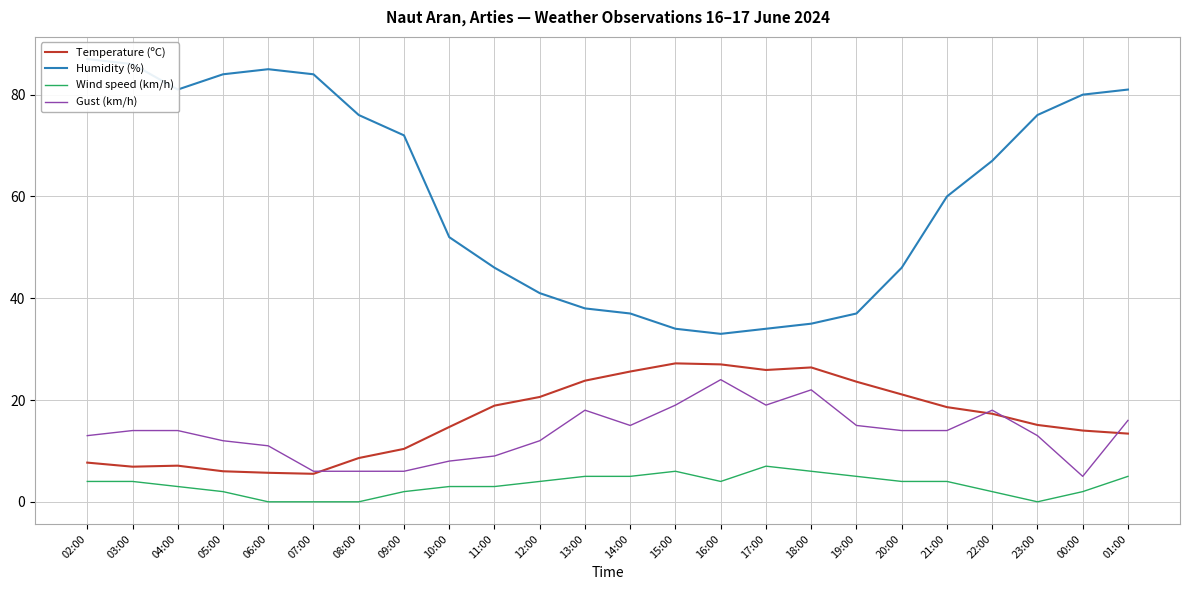

Reading right to left, transcribe all the data shown in this chart.

Temperature (ºC): 01:00=13.4	00:00=14.0	23:00=15.1	22:00=17.3	21:00=18.6	20:00=21.1	19:00=23.6	18:00=26.4	17:00=25.9	16:00=27.0	15:00=27.2	14:00=25.6	13:00=23.8	12:00=20.6	11:00=18.9	10:00=14.7	09:00=10.4	08:00=8.6	07:00=5.5	06:00=5.7	05:00=6.0	04:00=7.1	03:00=6.9	02:00=7.7
Humidity (%): 01:00=81.0	00:00=80.0	23:00=76.0	22:00=67.0	21:00=60.0	20:00=46.0	19:00=37.0	18:00=35.0	17:00=34.0	16:00=33.0	15:00=34.0	14:00=37.0	13:00=38.0	12:00=41.0	11:00=46.0	10:00=52.0	09:00=72.0	08:00=76.0	07:00=84.0	06:00=85.0	05:00=84.0	04:00=81.0	03:00=86.0	02:00=87.0
Wind speed (km/h): 01:00=5.0	00:00=2.0	23:00=0.0	22:00=2.0	21:00=4.0	20:00=4.0	19:00=5.0	18:00=6.0	17:00=7.0	16:00=4.0	15:00=6.0	14:00=5.0	13:00=5.0	12:00=4.0	11:00=3.0	10:00=3.0	09:00=2.0	08:00=0.0	07:00=0.0	06:00=0.0	05:00=2.0	04:00=3.0	03:00=4.0	02:00=4.0
Gust (km/h): 01:00=16.0	00:00=5.0	23:00=13.0	22:00=18.0	21:00=14.0	20:00=14.0	19:00=15.0	18:00=22.0	17:00=19.0	16:00=24.0	15:00=19.0	14:00=15.0	13:00=18.0	12:00=12.0	11:00=9.0	10:00=8.0	09:00=6.0	08:00=6.0	07:00=6.0	06:00=11.0	05:00=12.0	04:00=14.0	03:00=14.0	02:00=13.0